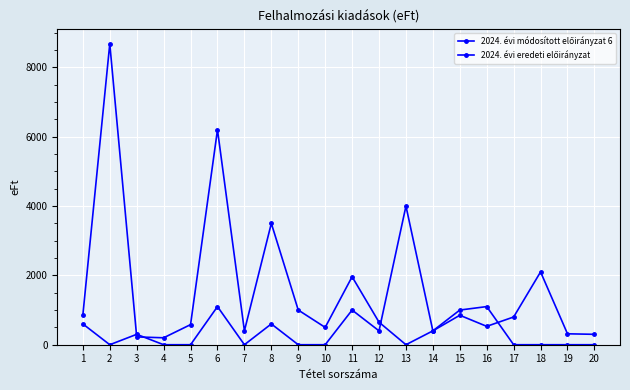

The 2024. évi módosított előirányzat 6 series shows 8680 at 2. True or false?

True